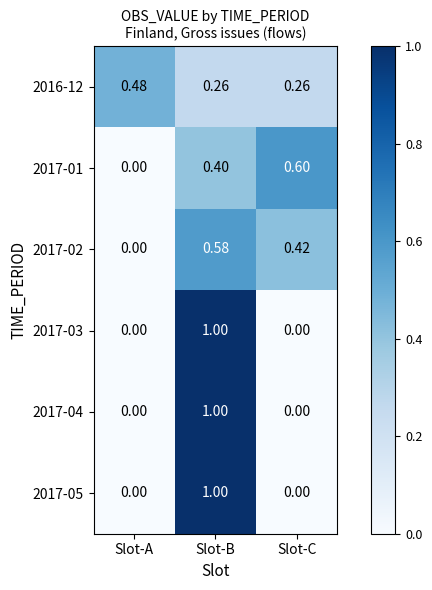

At which category is the sum across all series the highest?

Slot-B